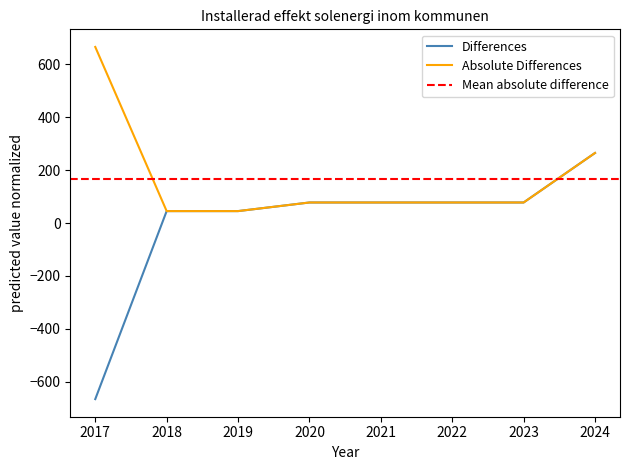

What value does the Absolute Differences series have at 2018?

45.1